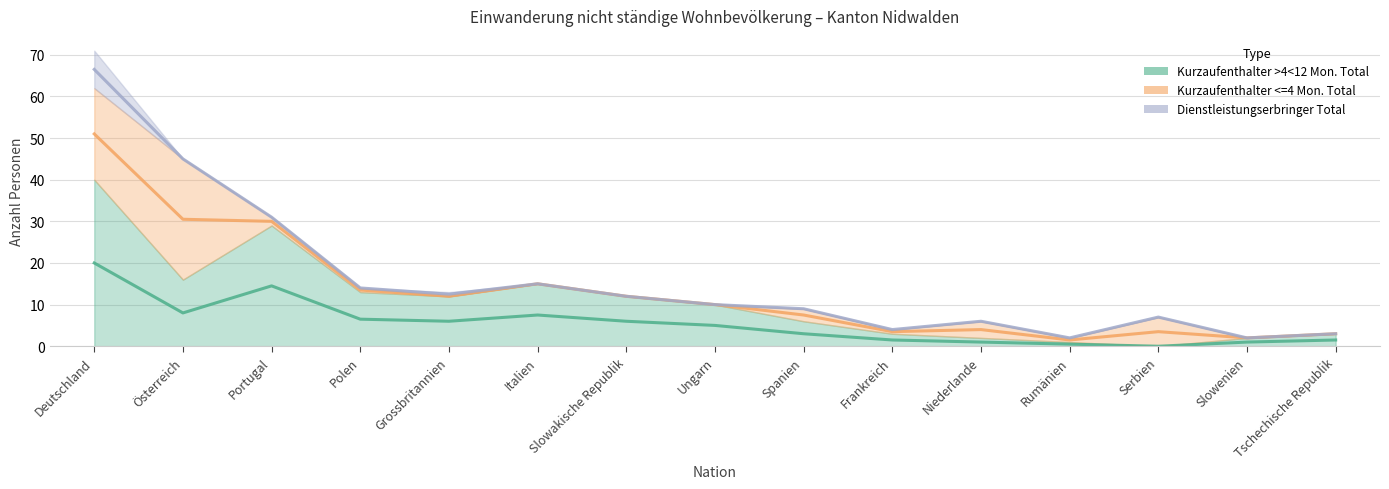

What is the label of the 6th point from the right?

Frankreich